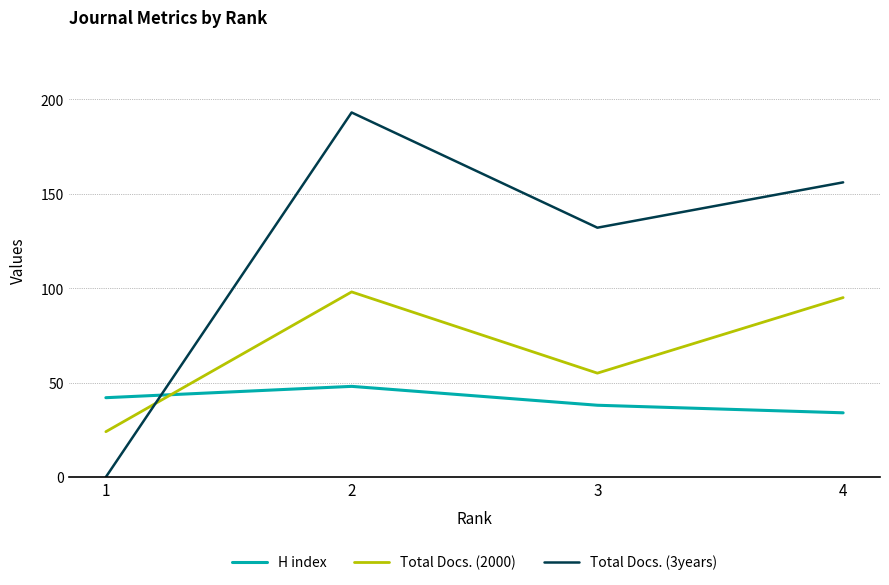

What is the difference between the second highest and minimum values in the H index series?

8